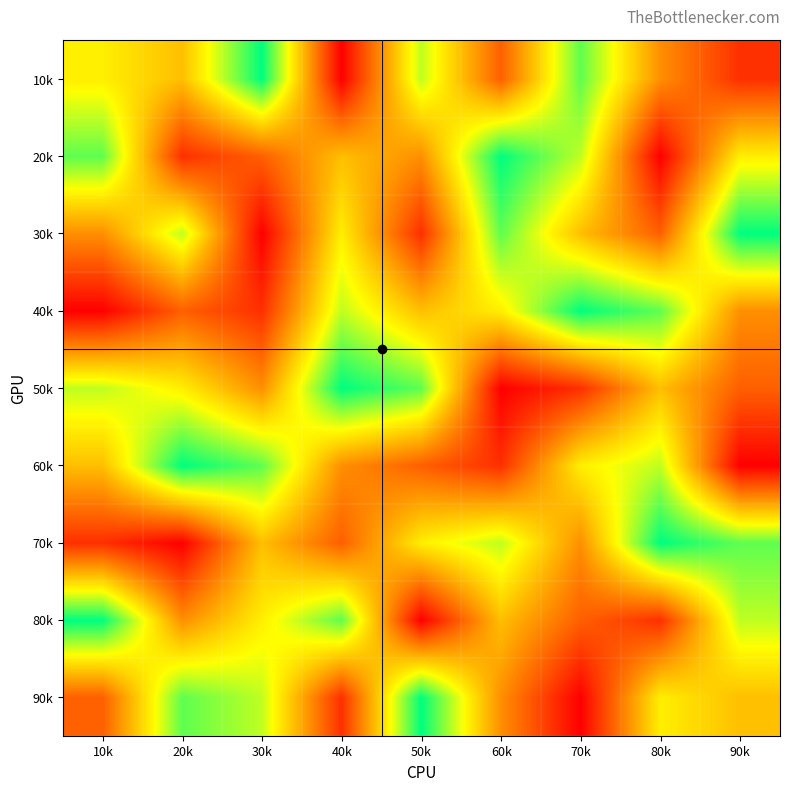

What is the greatest value displayed?

9